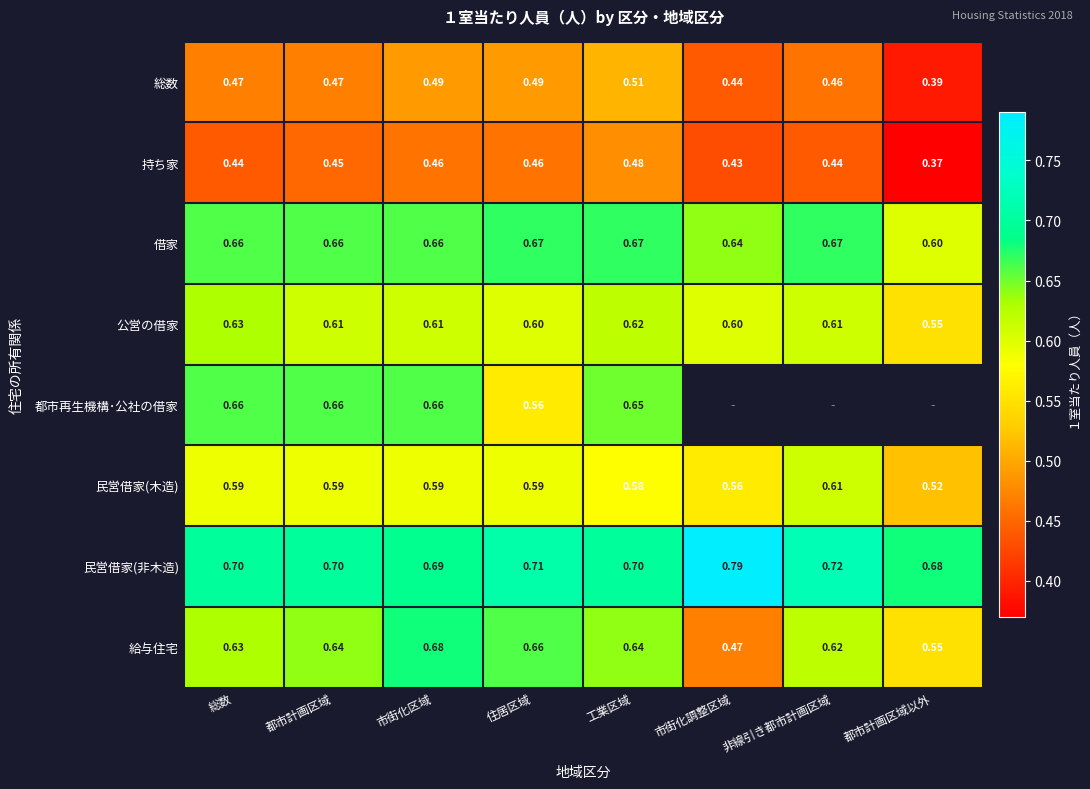

Where is 総数 nearest to the value 0?

都市計画区域以外